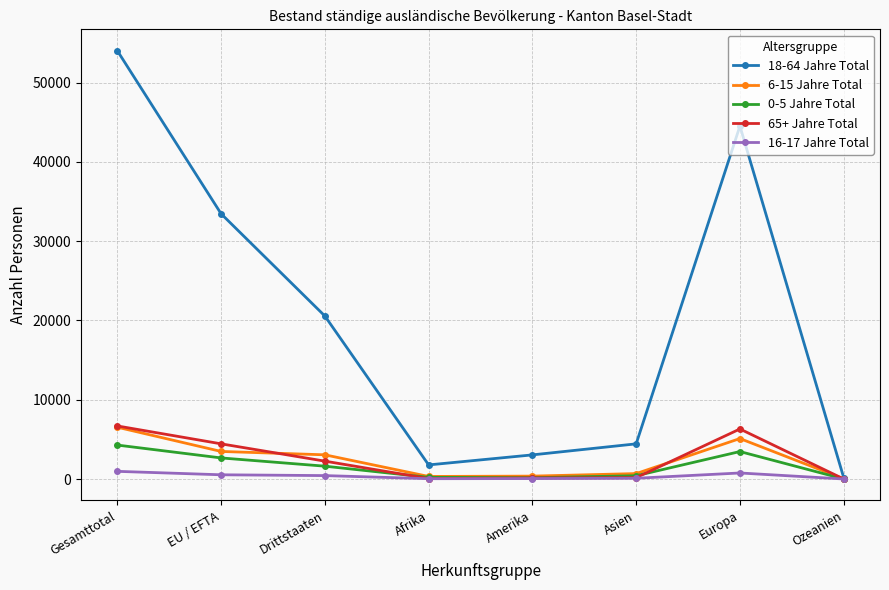

What are all the series names shown in the legend?

18-64 Jahre Total, 6-15 Jahre Total, 0-5 Jahre Total, 65+ Jahre Total, 16-17 Jahre Total